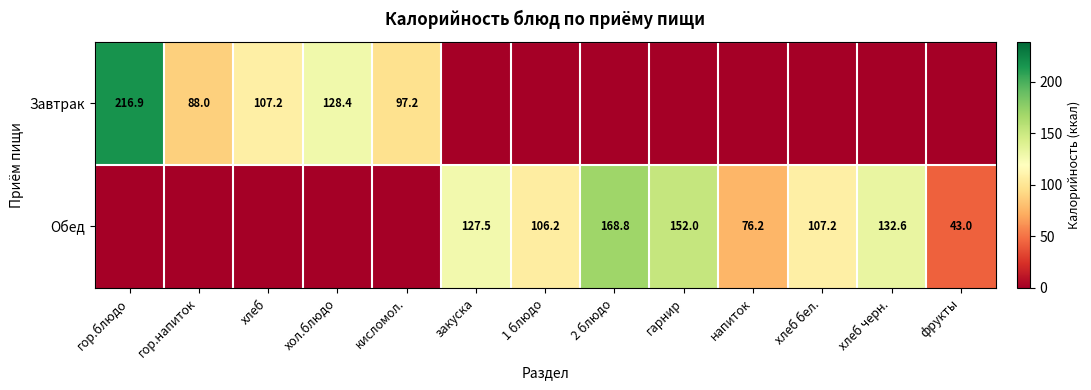

The value of Завтрак at хол.блюдо is 181.3. True or false?

False